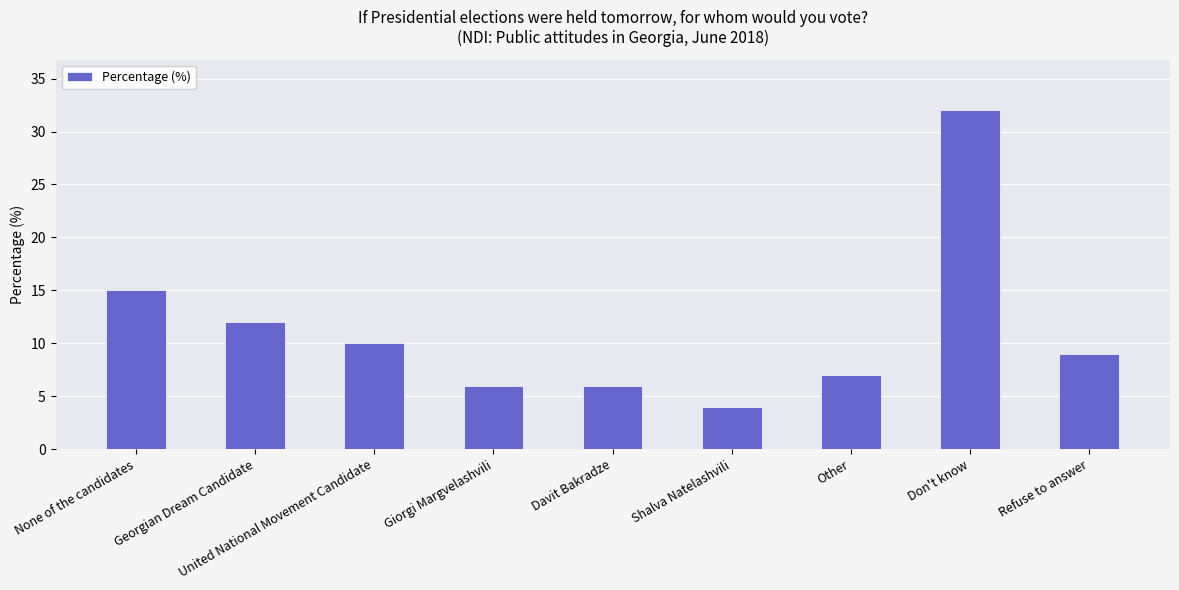

At which label is the value closest to 18?

None of the candidates